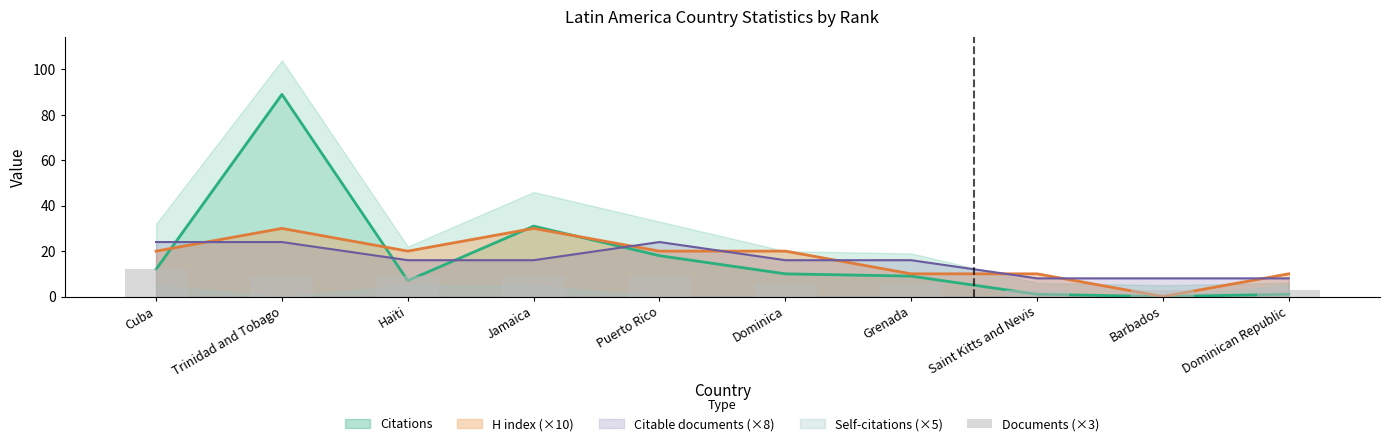

The value at Jamaica is 9. True or false?

True